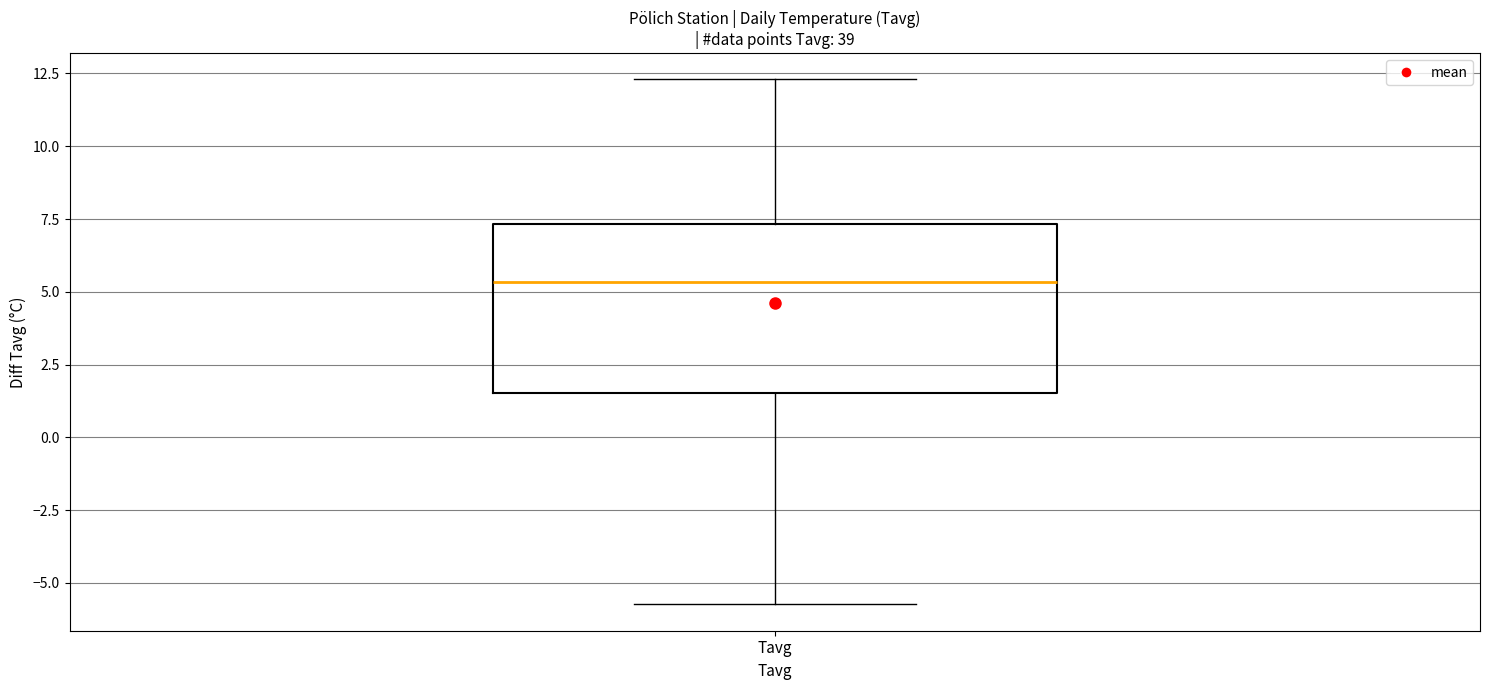

Transcribe this box plot: give where the median line is, the range the box spans, and where the two whiskers end, as read against the y-axis. The values are not printed on the chart, so give them approximately, as read against the axis.

median 5.5, box 1.5 to 7.5, whiskers -5.5 to 12.5